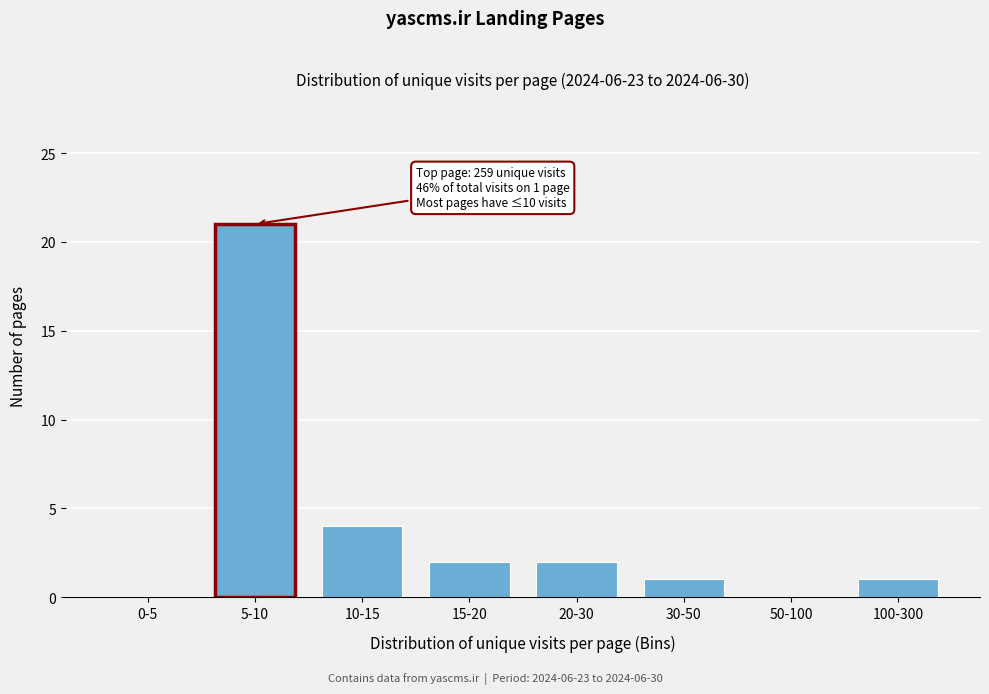

Reading left to right, transcribe all the data shown in this chart.

0-5=0	5-10=21	10-15=4	15-20=2	20-30=2	30-50=1	50-100=0	100-300=1